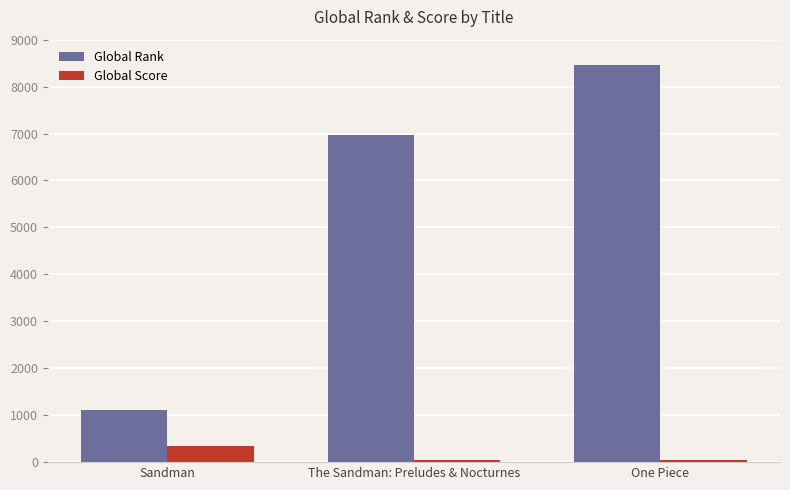

At One Piece, list the series in order from smallest to largest.

Global Score, Global Rank